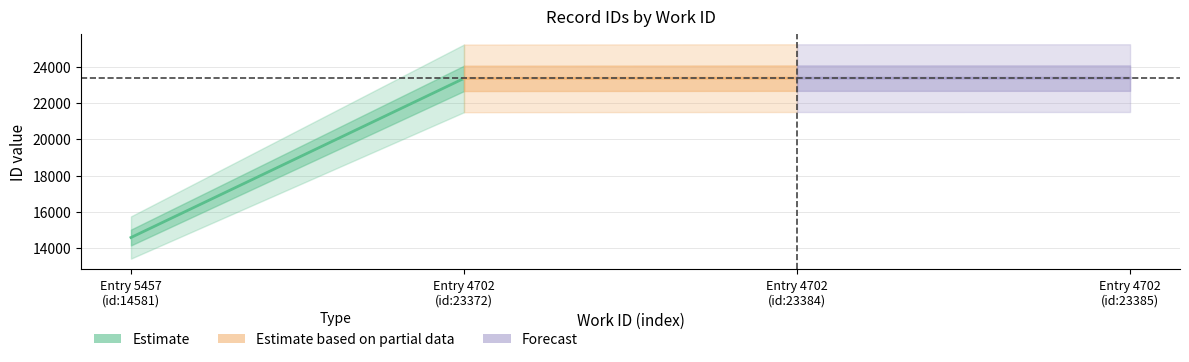

List the series in order of their peak value, highest first.

Forecast, Estimate based on partial data, Estimate